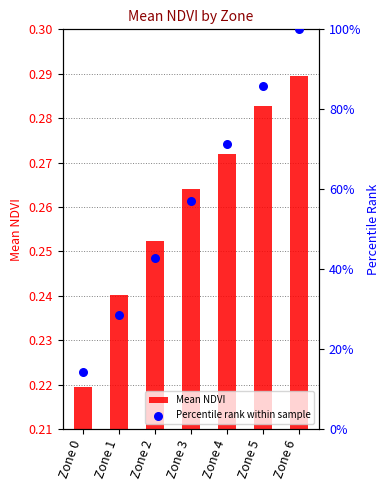

At which category is the sum across all series the highest?

Zone 6